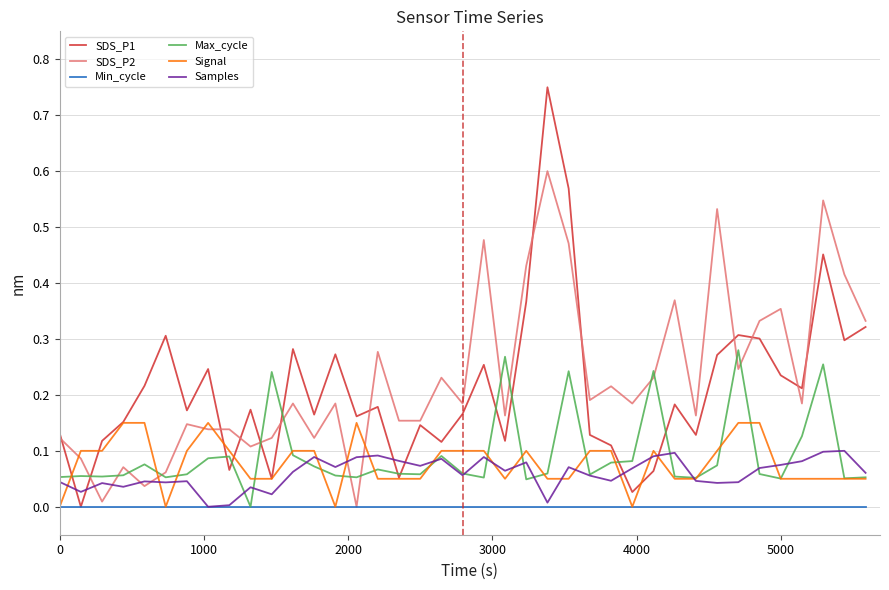

At how many categories does at least one series exceed 0?

39